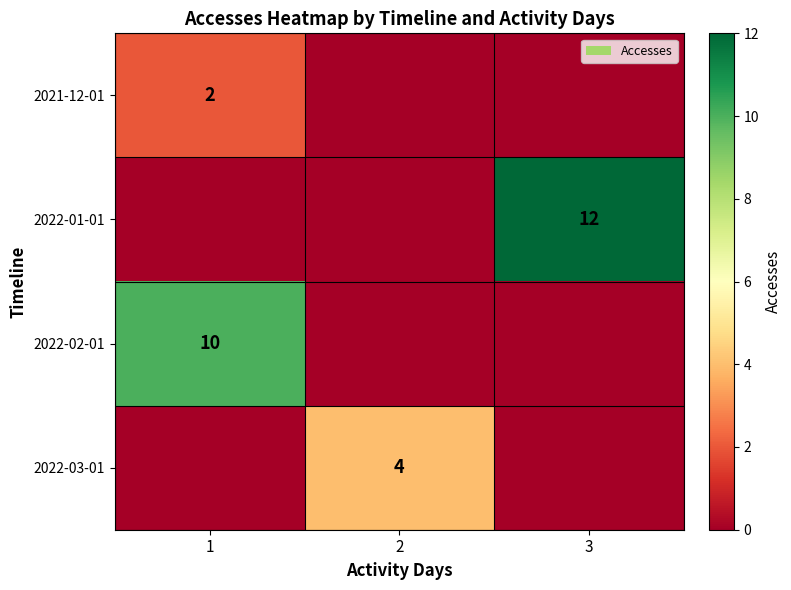

Is the value of row_0 at 3 greater than the value of row_3 at 2?

No